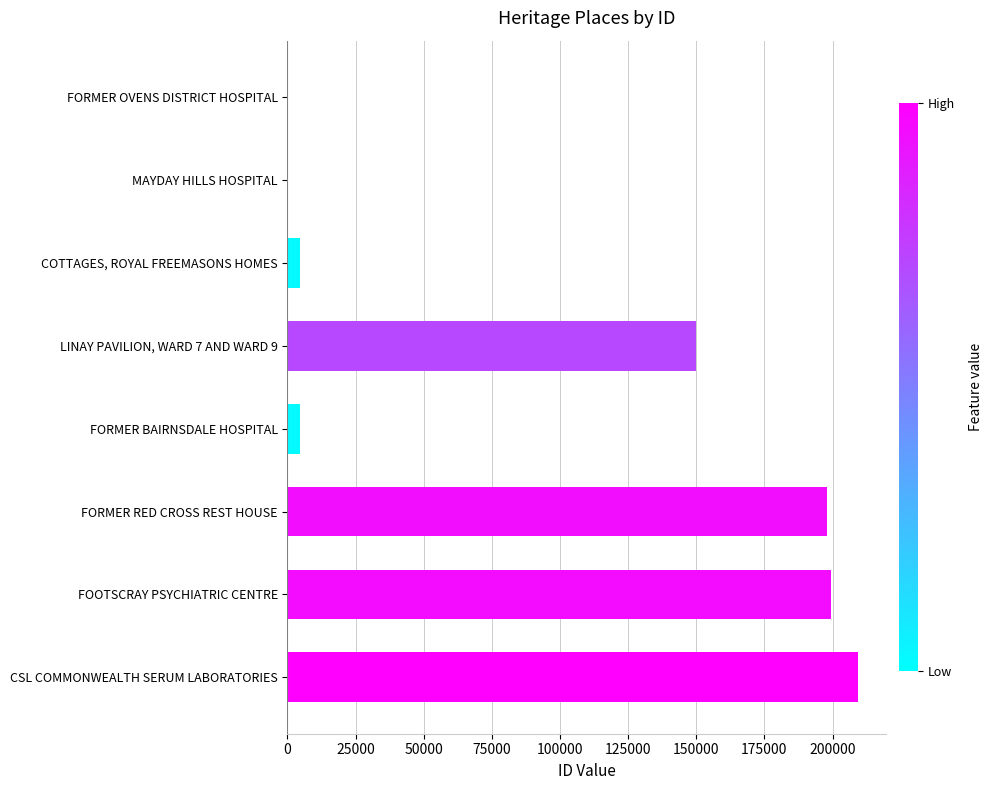

What is the sum of all values?

765992